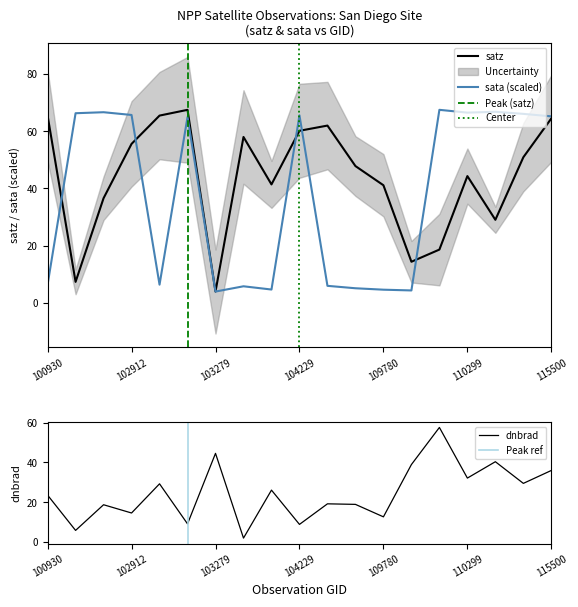

Is it true that satz equals 55.6 at 102912?

True